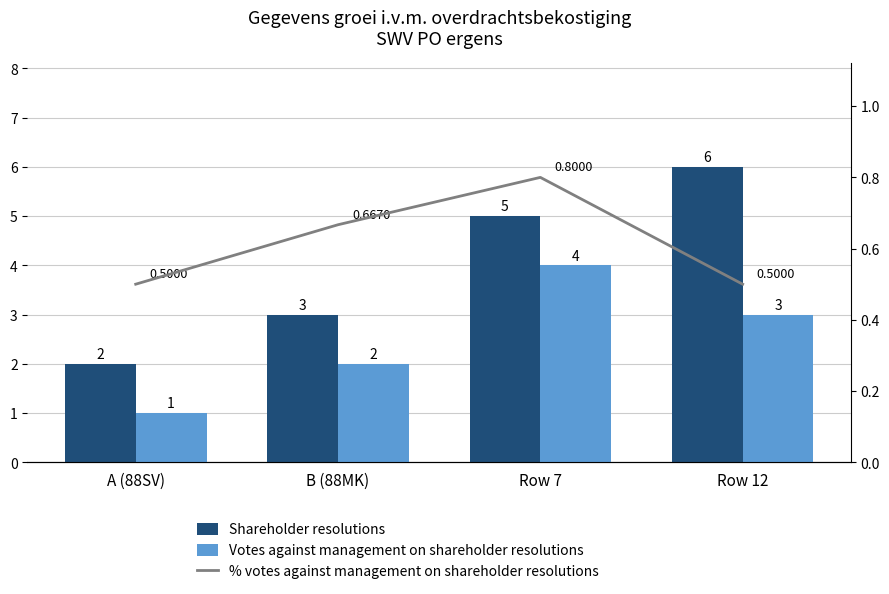

At which category does the chart reach its minimum across all series?

A (88SV)